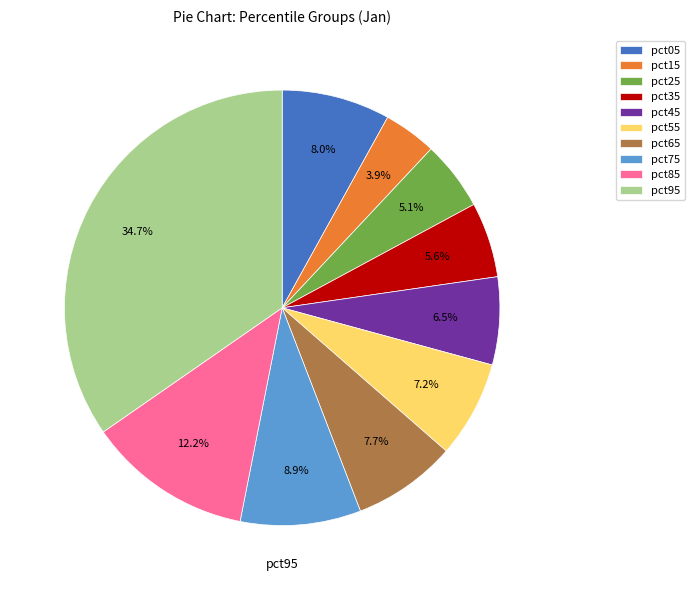

How many segments does this pie chart have?

10